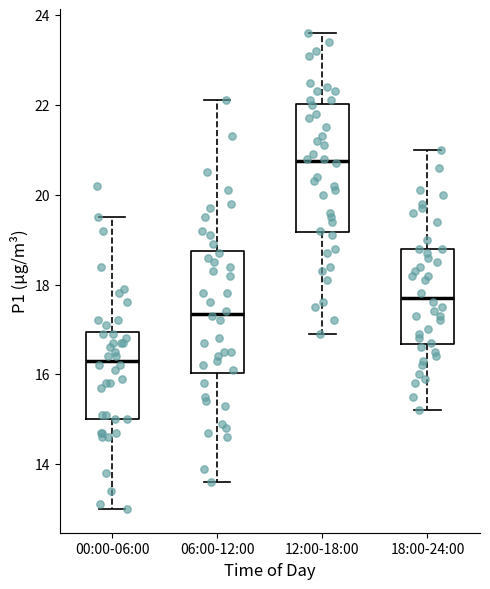

Which box's median line is the lowest?

00:00-06:00